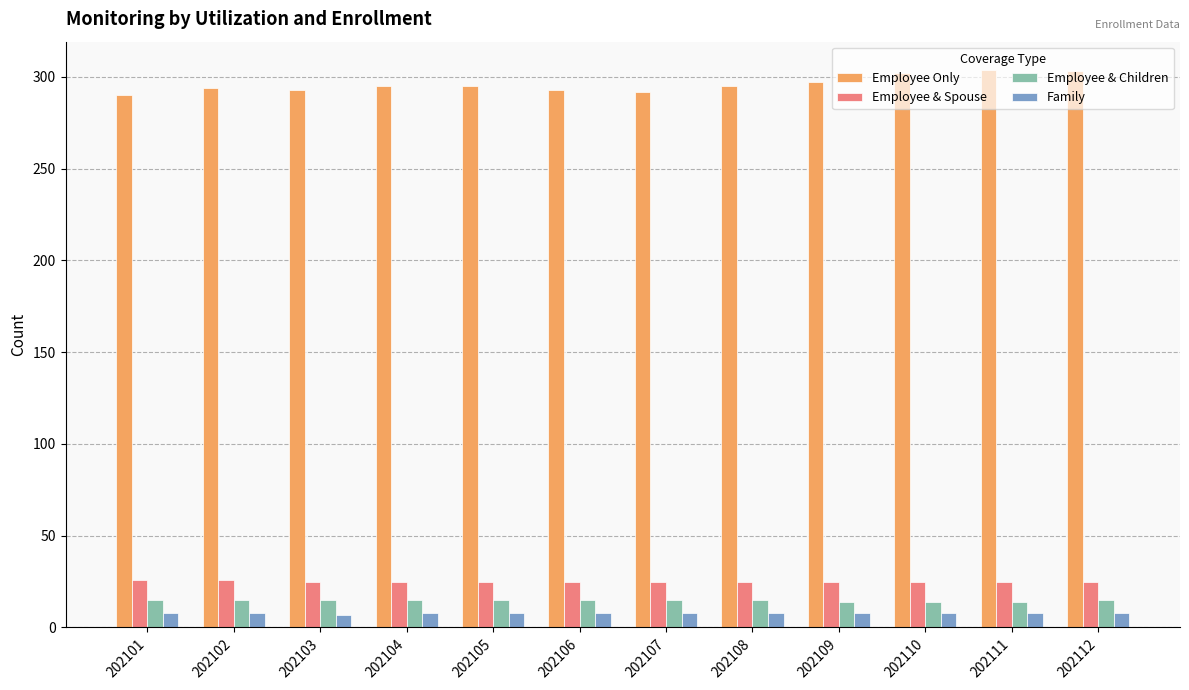

What is the value of the Employee & Spouse bar at the 4th from the left?

25